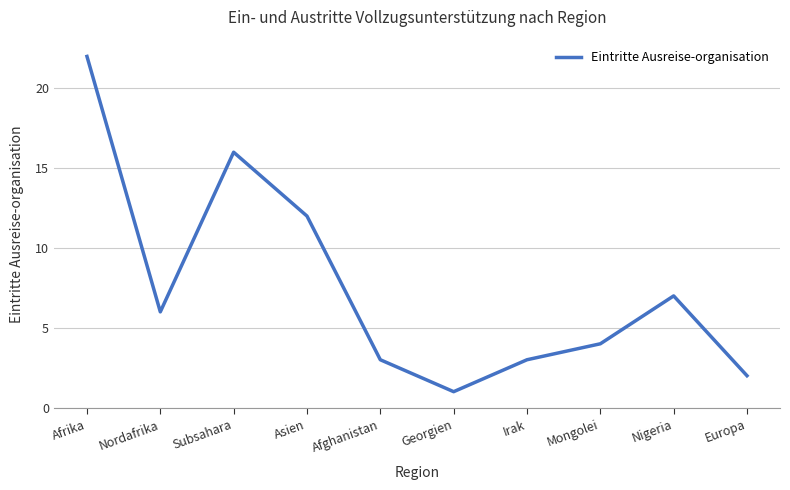

What is the difference between the maximum and minimum values?

21